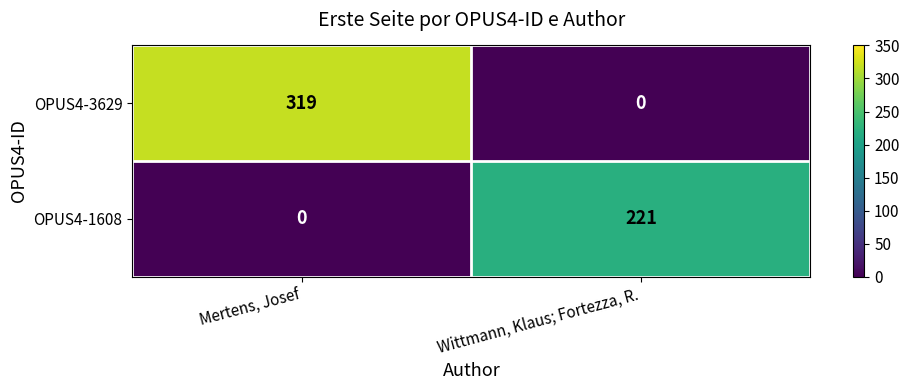

At Mertens, Josef, list the series in order from largest to smallest.

OPUS4-3629, OPUS4-1608